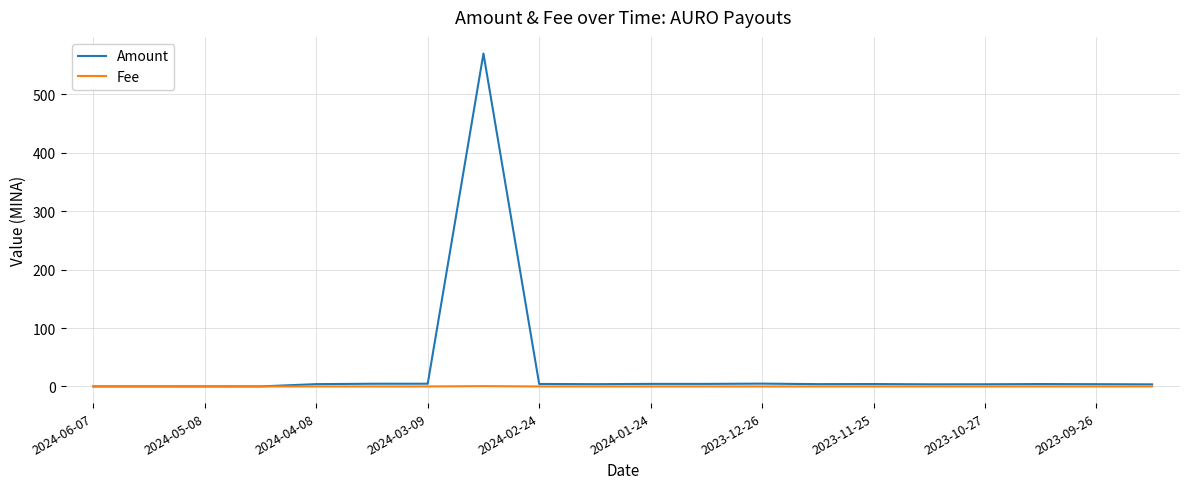

What are all the series names shown in the legend?

Amount, Fee